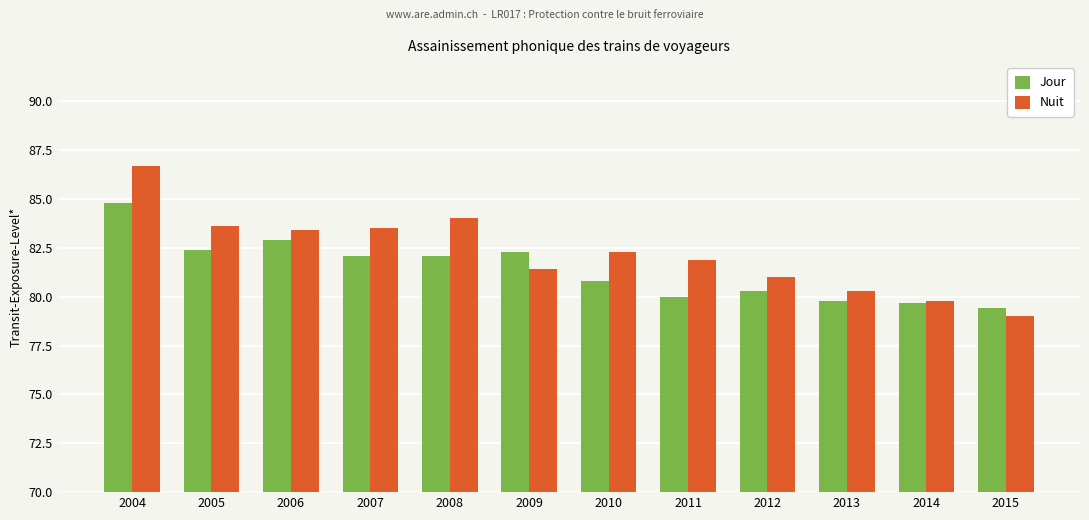

What are all the series names shown in the legend?

Jour, Nuit